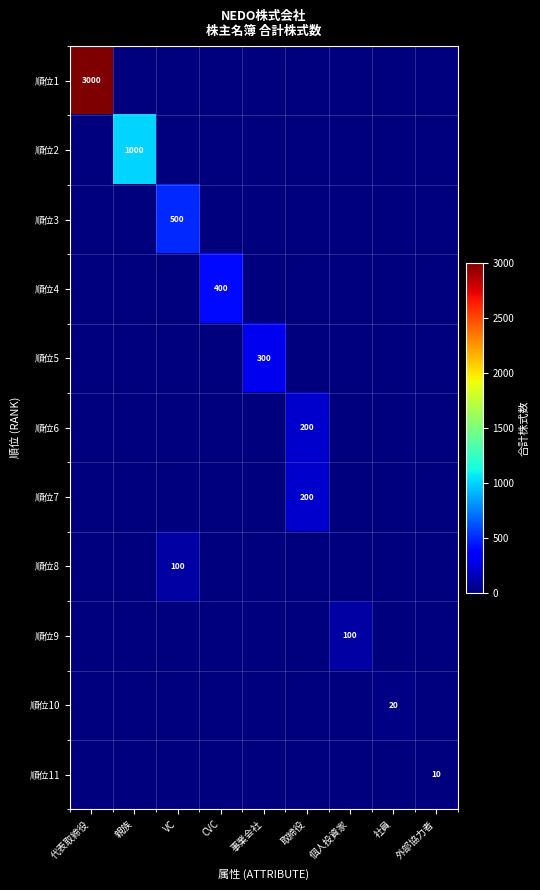

Is it true that 順位4 equals 260 at CVC?

False